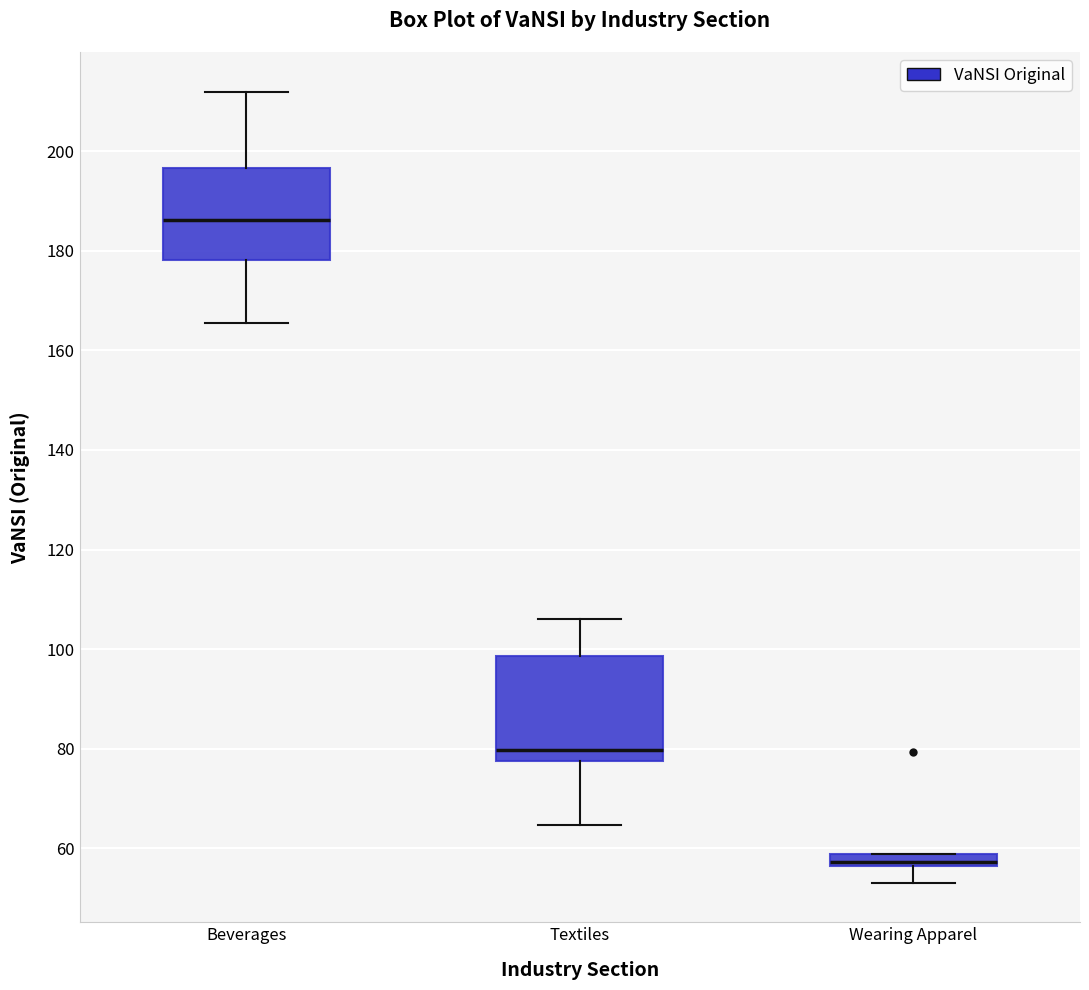

Where does the lower whisker of the box for Textiles end on the y-axis? The values are not printed on the chart, so give them approximately, as read against the axis.

64